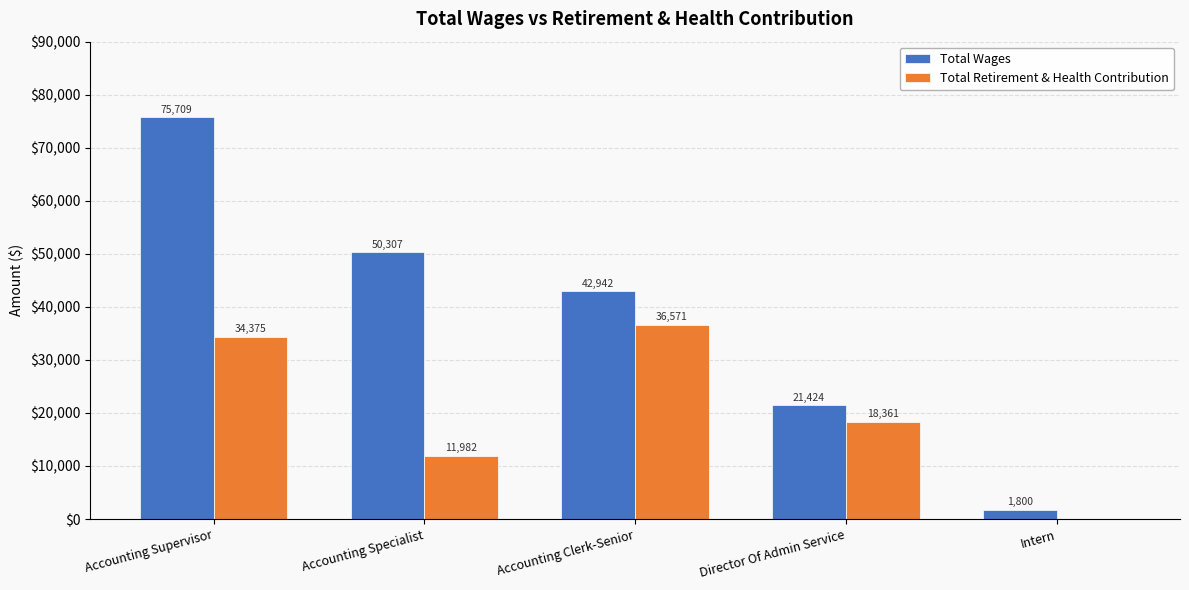

What value does the Total Retirement & Health Contribution series have at Director Of Admin Service, to the nearest 10?

18360